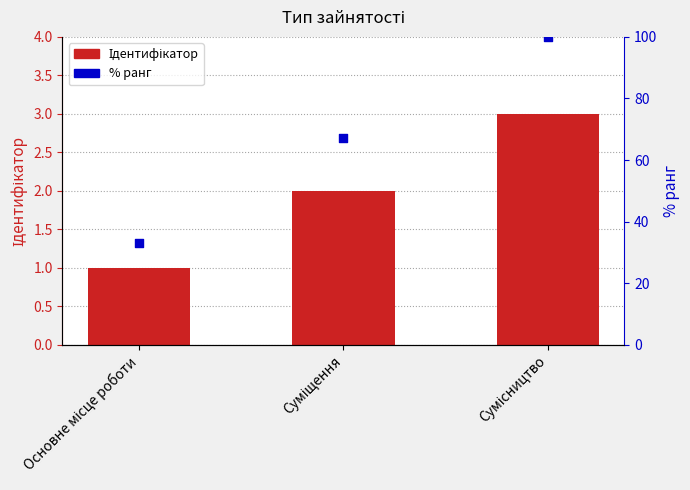

Which series has the largest Y range (max minus min)?

% ранг